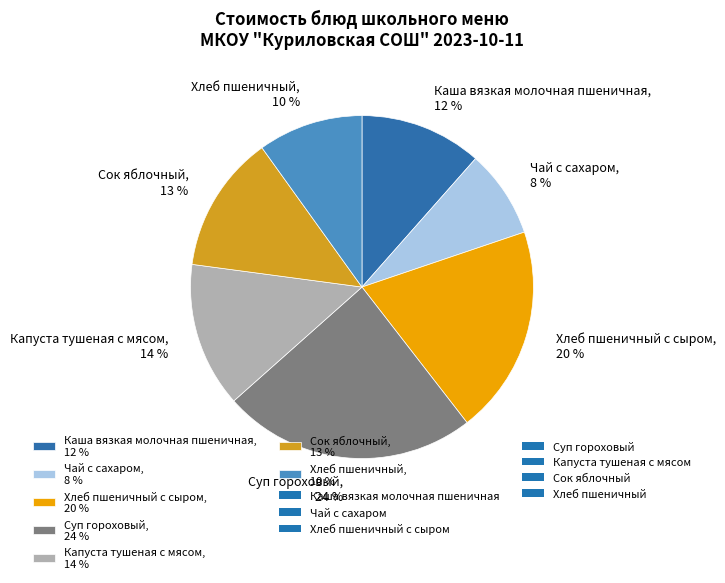

To the nearest percent, what percentage of the pie is Каша вязкая молочная пшеничная, 12 %?

12%